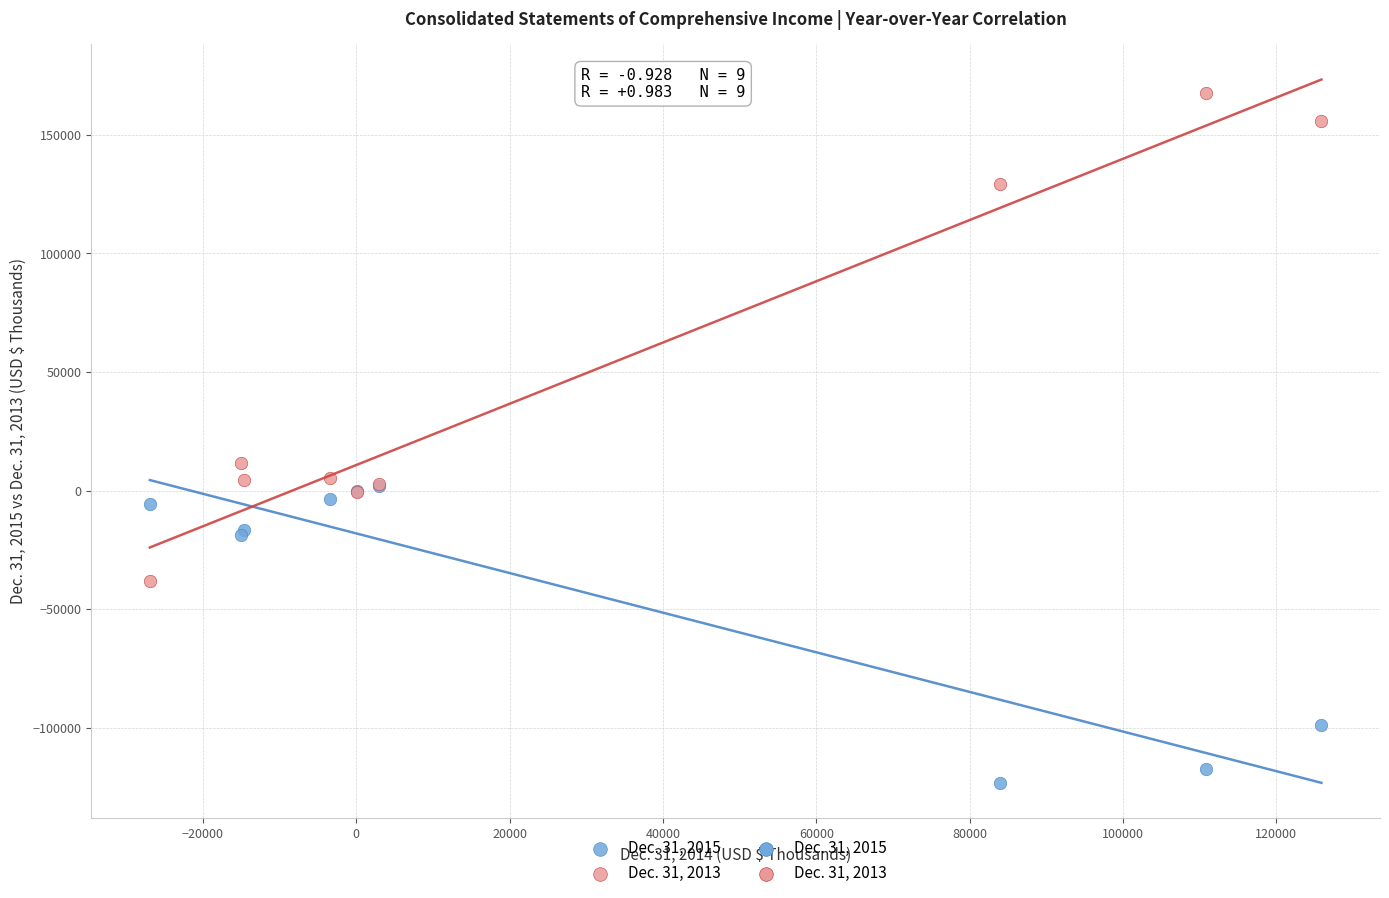

Across all series, what Y value is closest to 22118?

11748